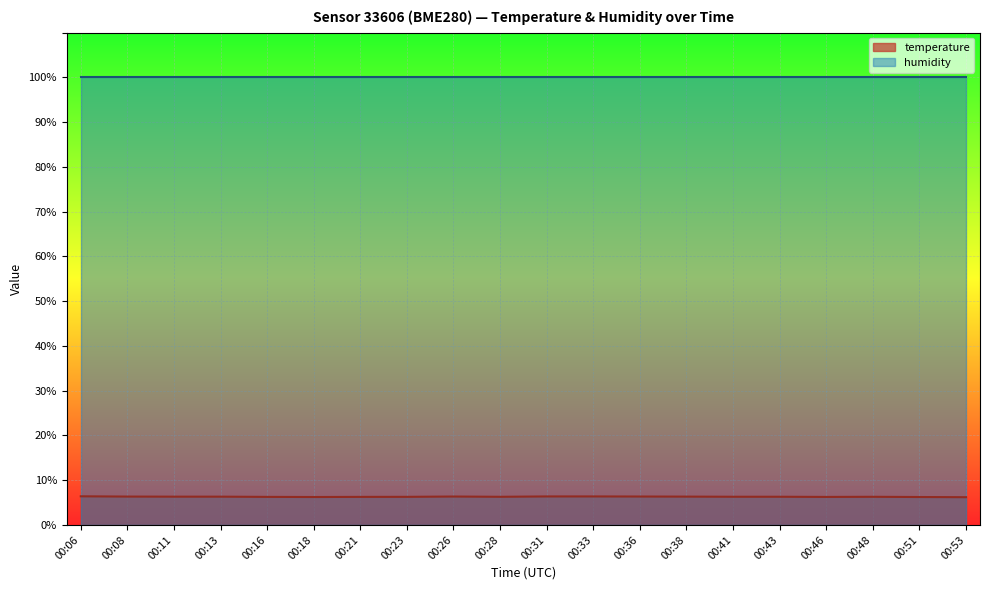

List the labels in order of value, largest first.

00:06, 00:31, 00:33, 00:26, 00:36, 00:08, 00:38, 00:11, 00:13, 00:41, 00:43, 00:28, 00:48, 00:23, 00:16, 00:21, 00:46, 00:18, 00:51, 00:53